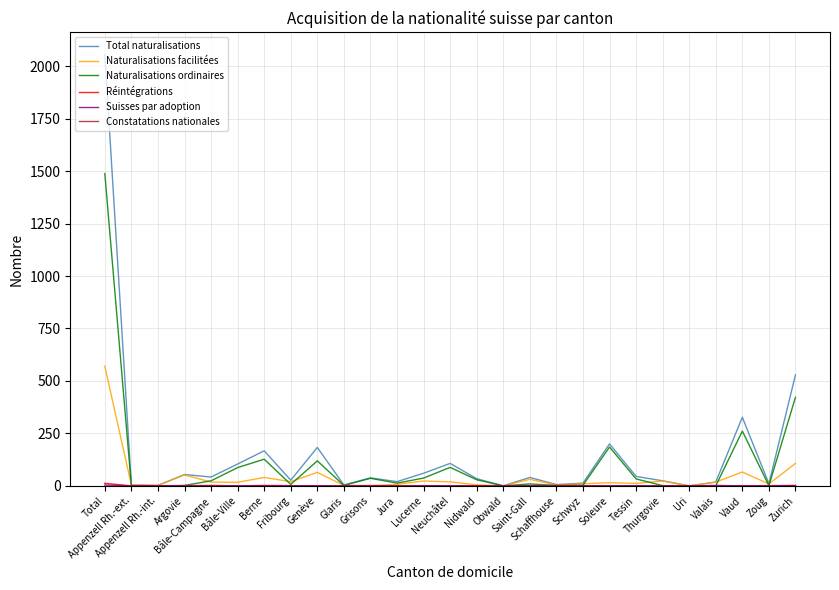

What is the maximum value for Naturalisations ordinaires?

1488